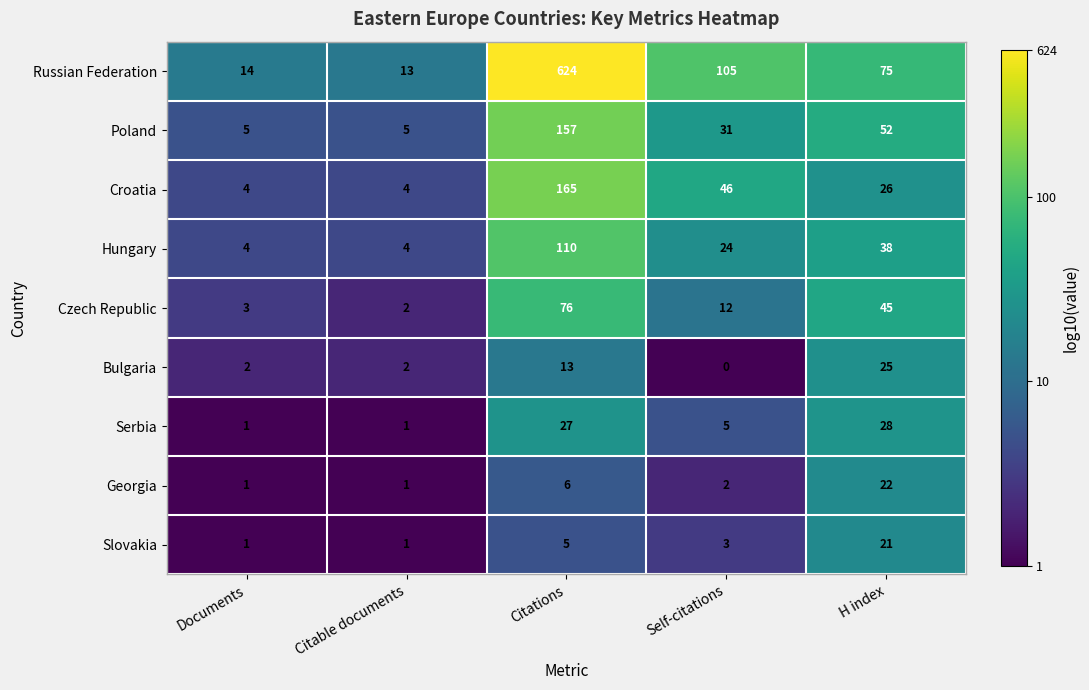

What is the difference between the Bulgaria values at Citations and Self-citations?

13